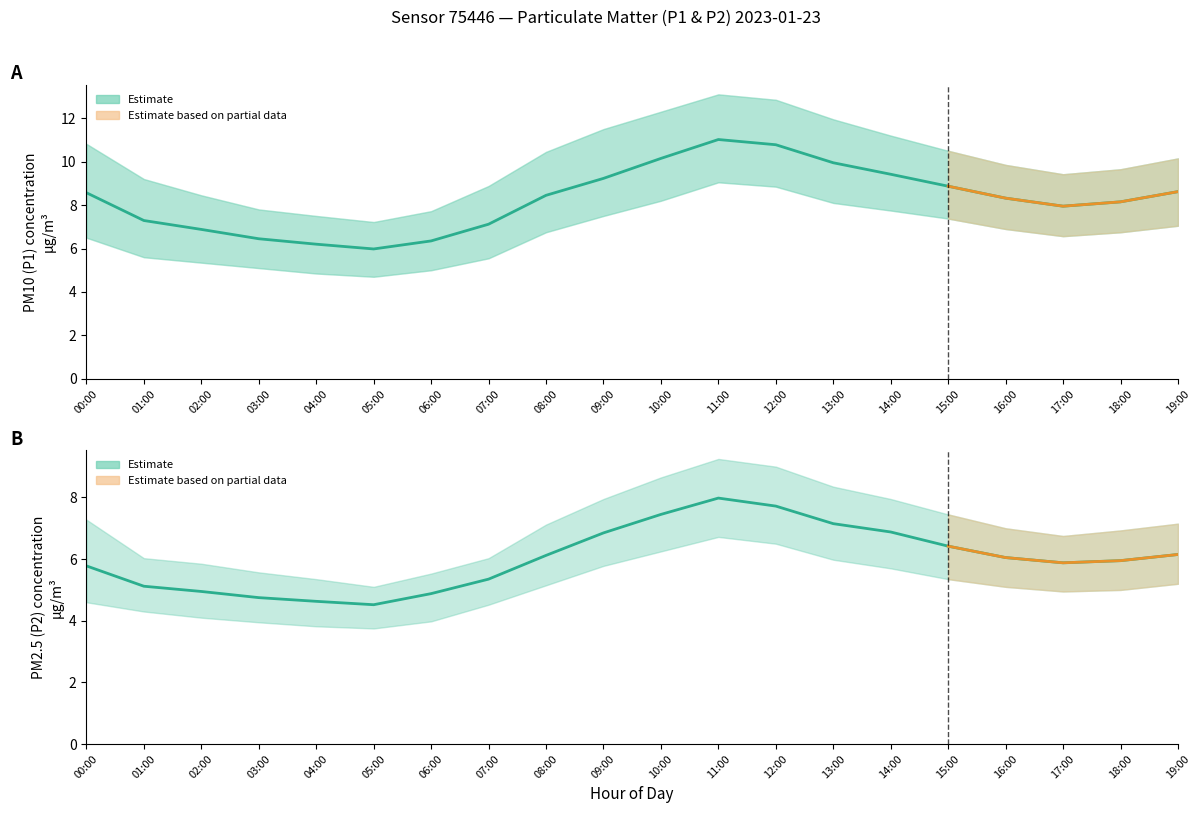

What value does the P2_lower series have at 18:00?

5.0